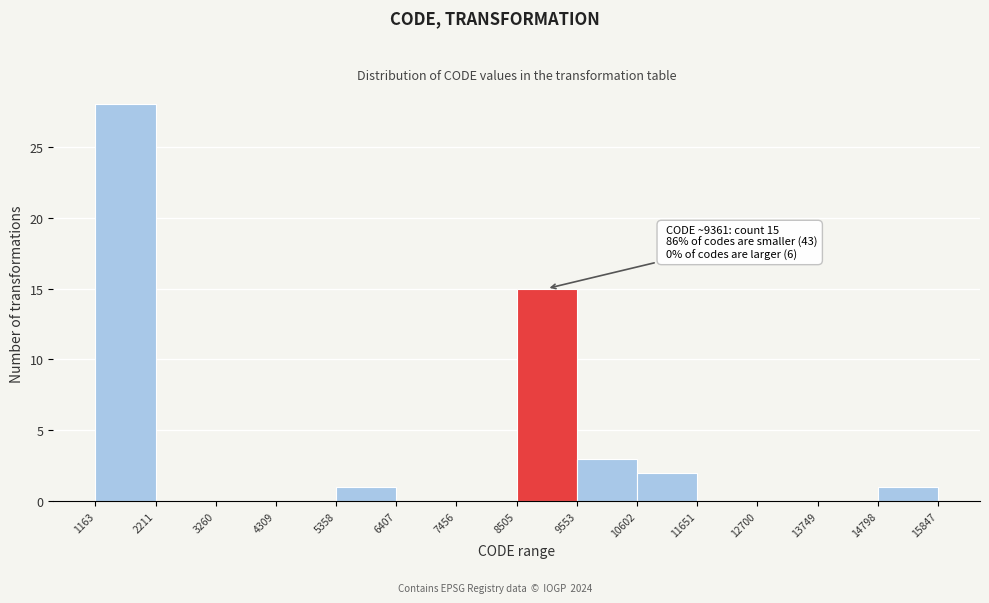

Which range on the x-axis has the tallest bar?

1163 to 2211